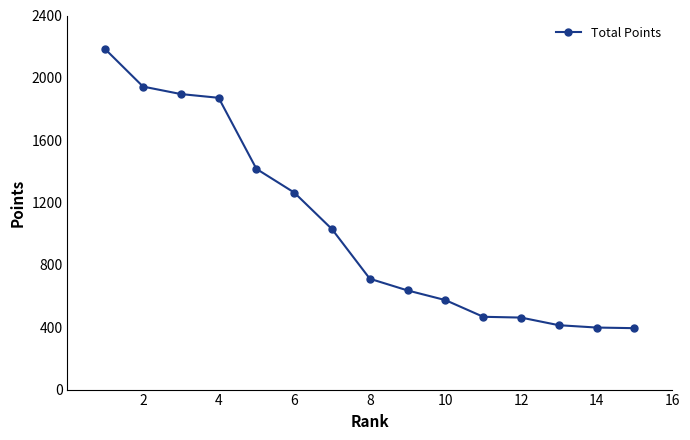

What is the value of the 9th point from the left?

636